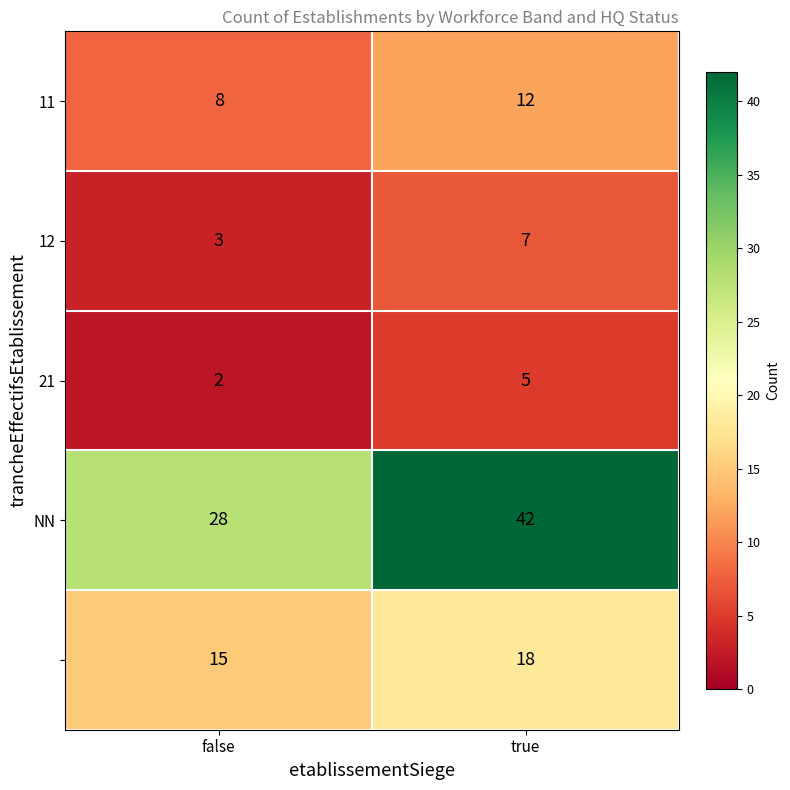

At which category is the sum across all series the highest?

true